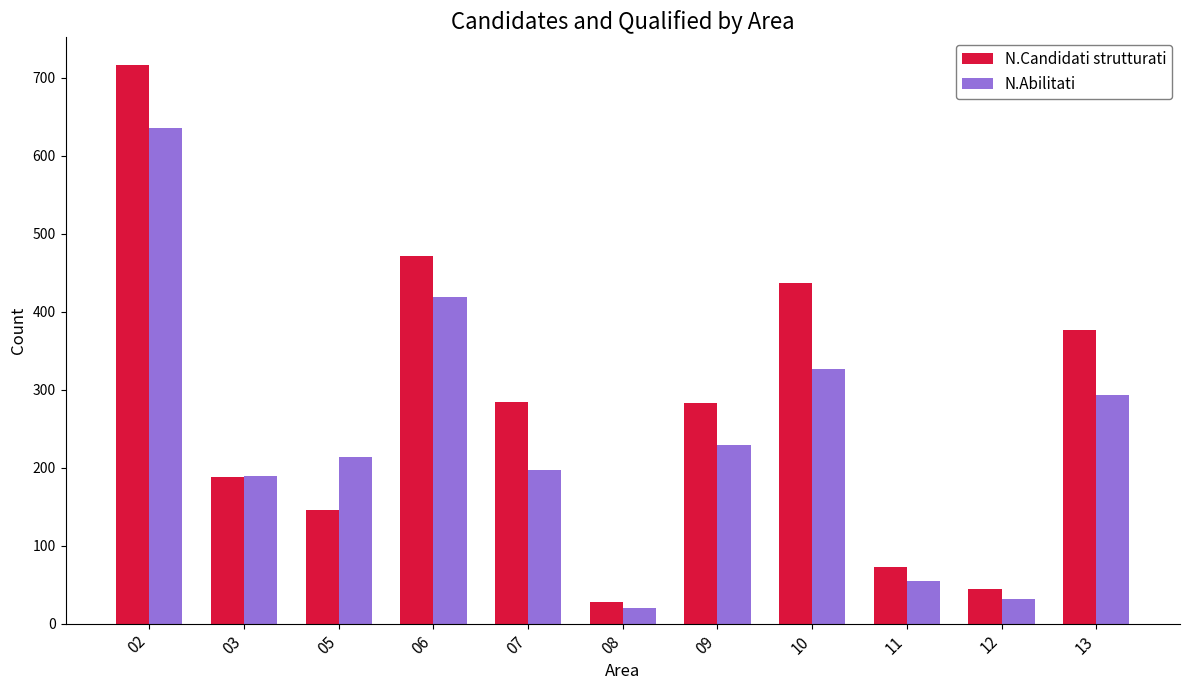

Are the bars grouped side by side (vs. stacked)?

Yes